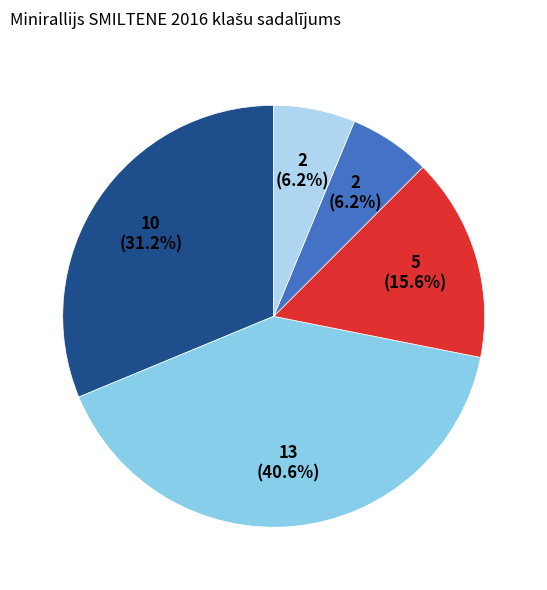

Is there any slice that represents more than half of the pie?

No